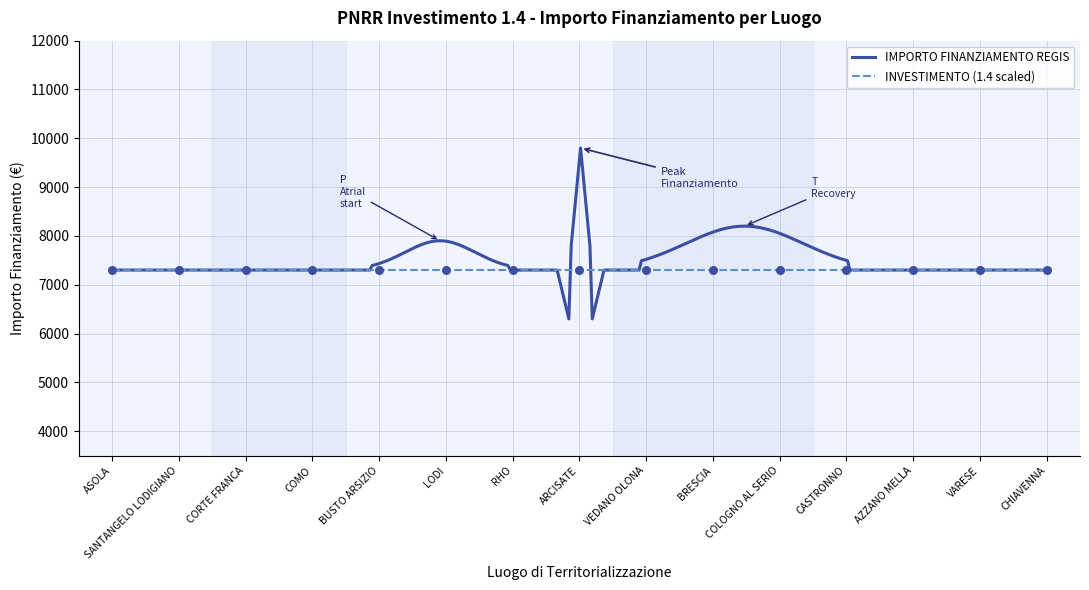

What are all the series names shown in the legend?

IMPORTO FINANZIAMENTO REGIS, INVESTIMENTO